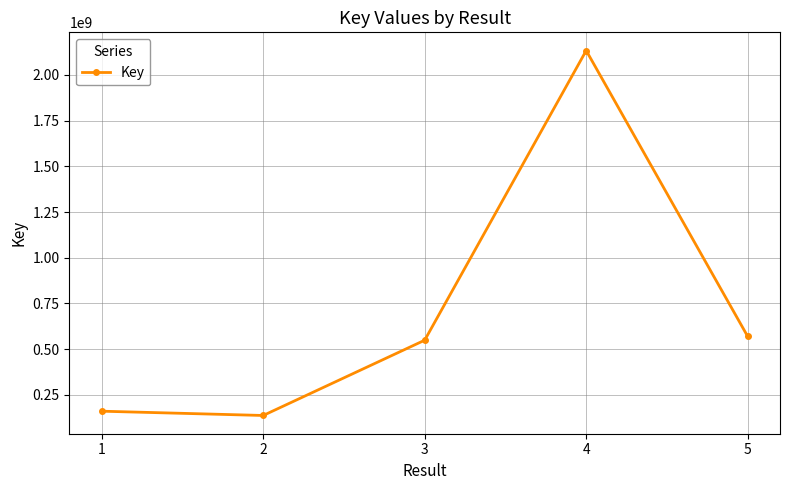

Is it true that the value at 5 is 163223851?

False